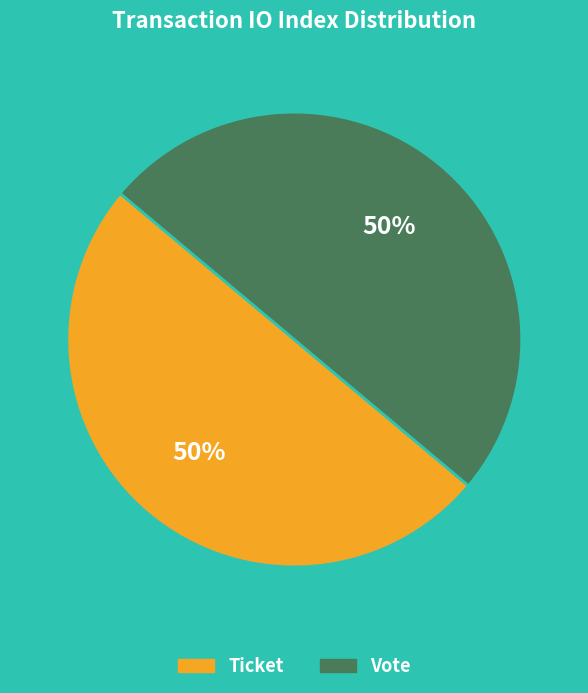

What percentage is the Vote slice, to the nearest percent?

50%